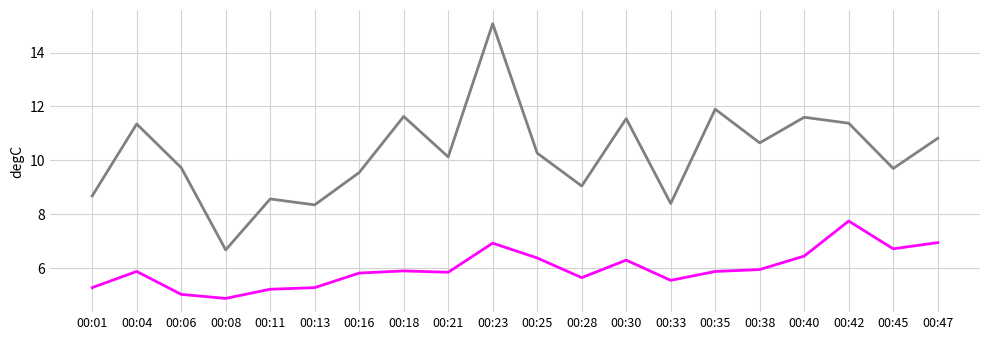

At which category is the sum across all series the highest?

00:23